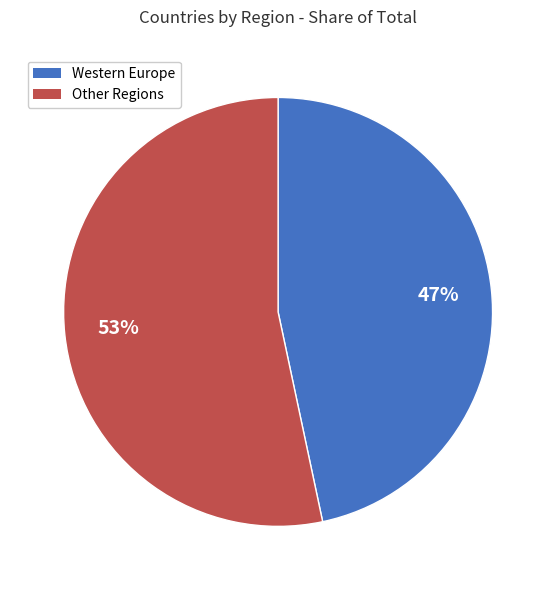

To the nearest percent, what is the average slice percentage?

50%